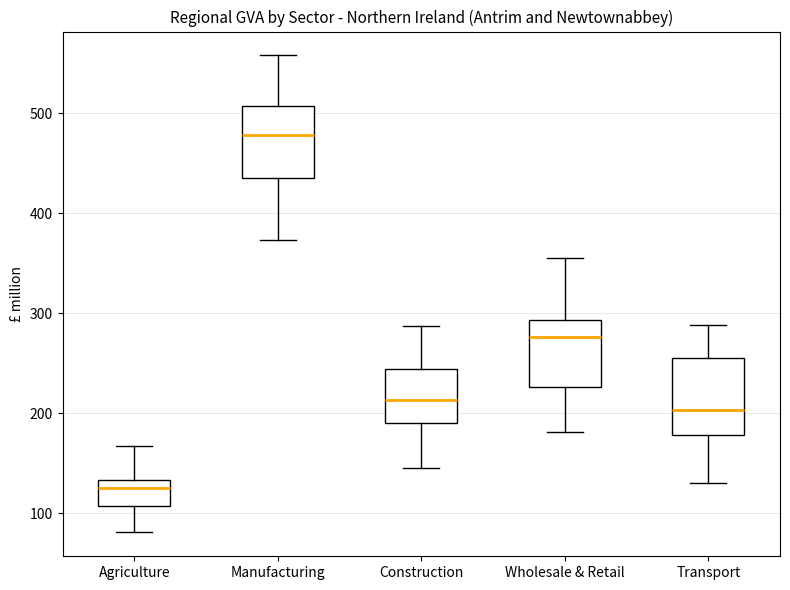

Reading left to right, transcribe this box plot: for each box, give where its median line is, the range the box spans, and where its two whiskers end, as read against the y-axis. The values are not printed on the chart, so give them approximately, as read against the axis.

Agriculture: median 130 (just below the box's upper edge), box 110 to 130, whiskers 80 to 170
Manufacturing: median 480, box 440 to 510, whiskers 370 to 560
Construction: median 210, box 190 to 240, whiskers 150 to 290
Wholesale & Retail: median 280, box 230 to 290, whiskers 180 to 360
Transport: median 200, box 180 to 260, whiskers 130 to 290